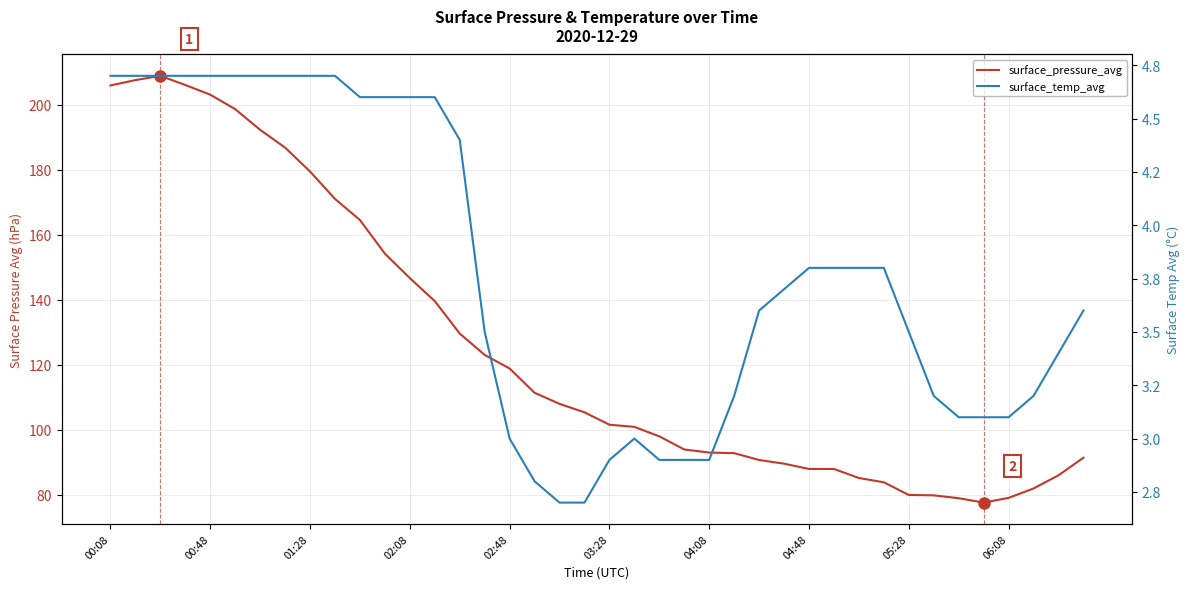

True or false: surface_pressure_avg has more than 0 points higher than both neighbors.

True